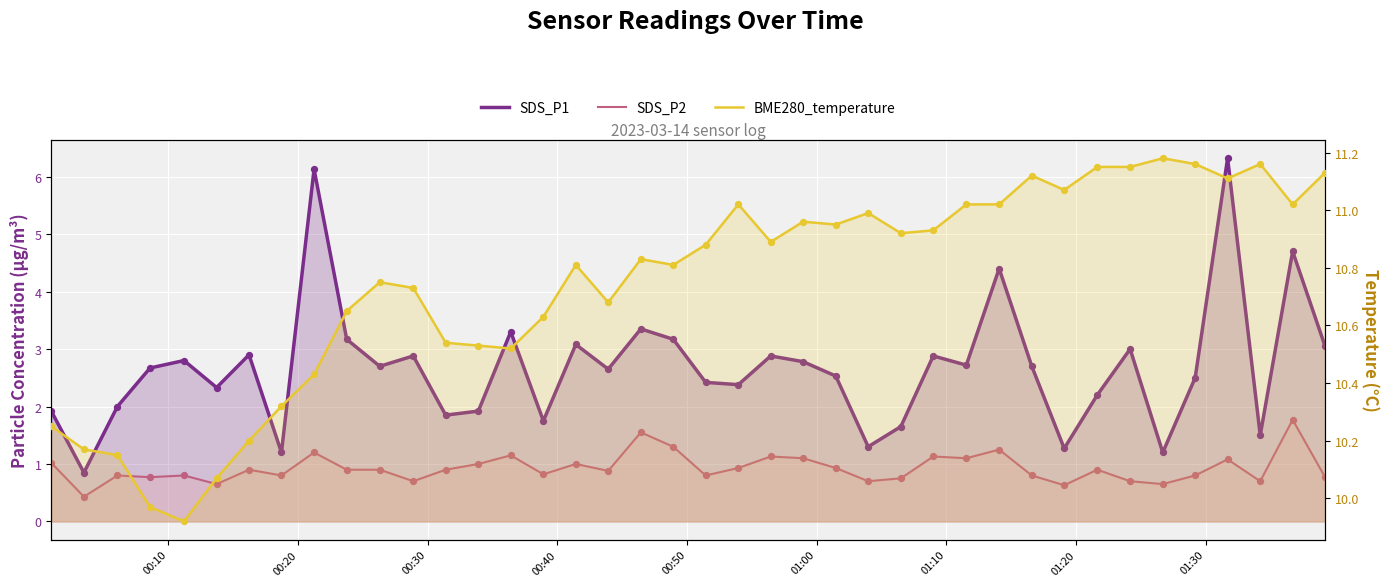

Which series contains the highest Y value?

BME280_temperature